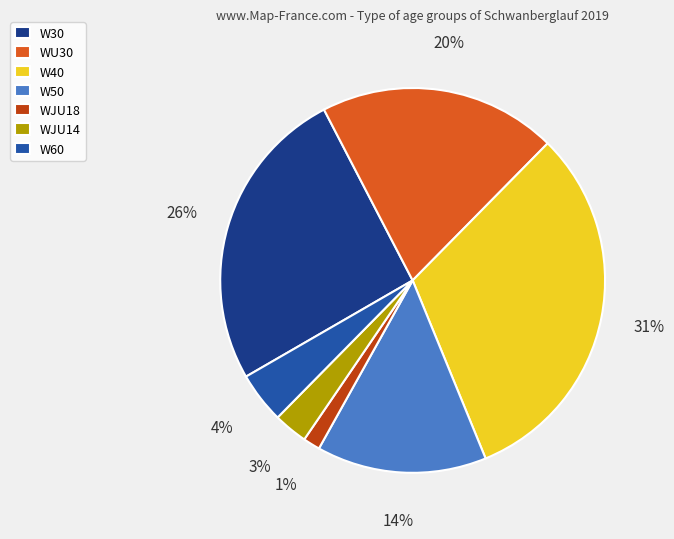

Does W30 account for over 50% of the chart?

No